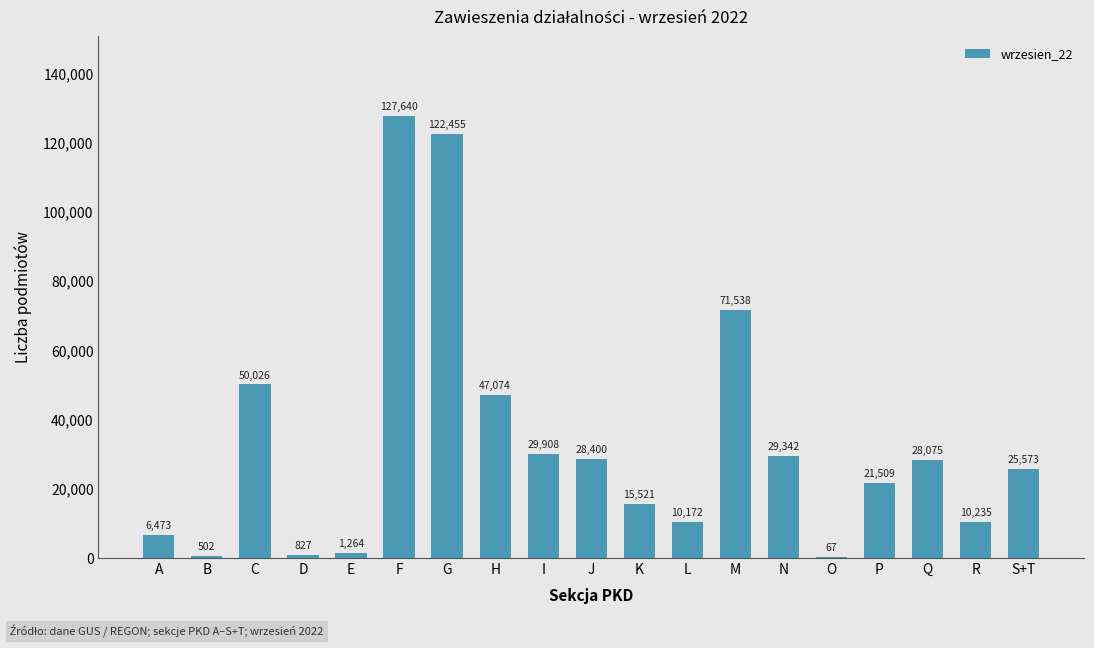

Read the value at P, to the nearest 10.

21510